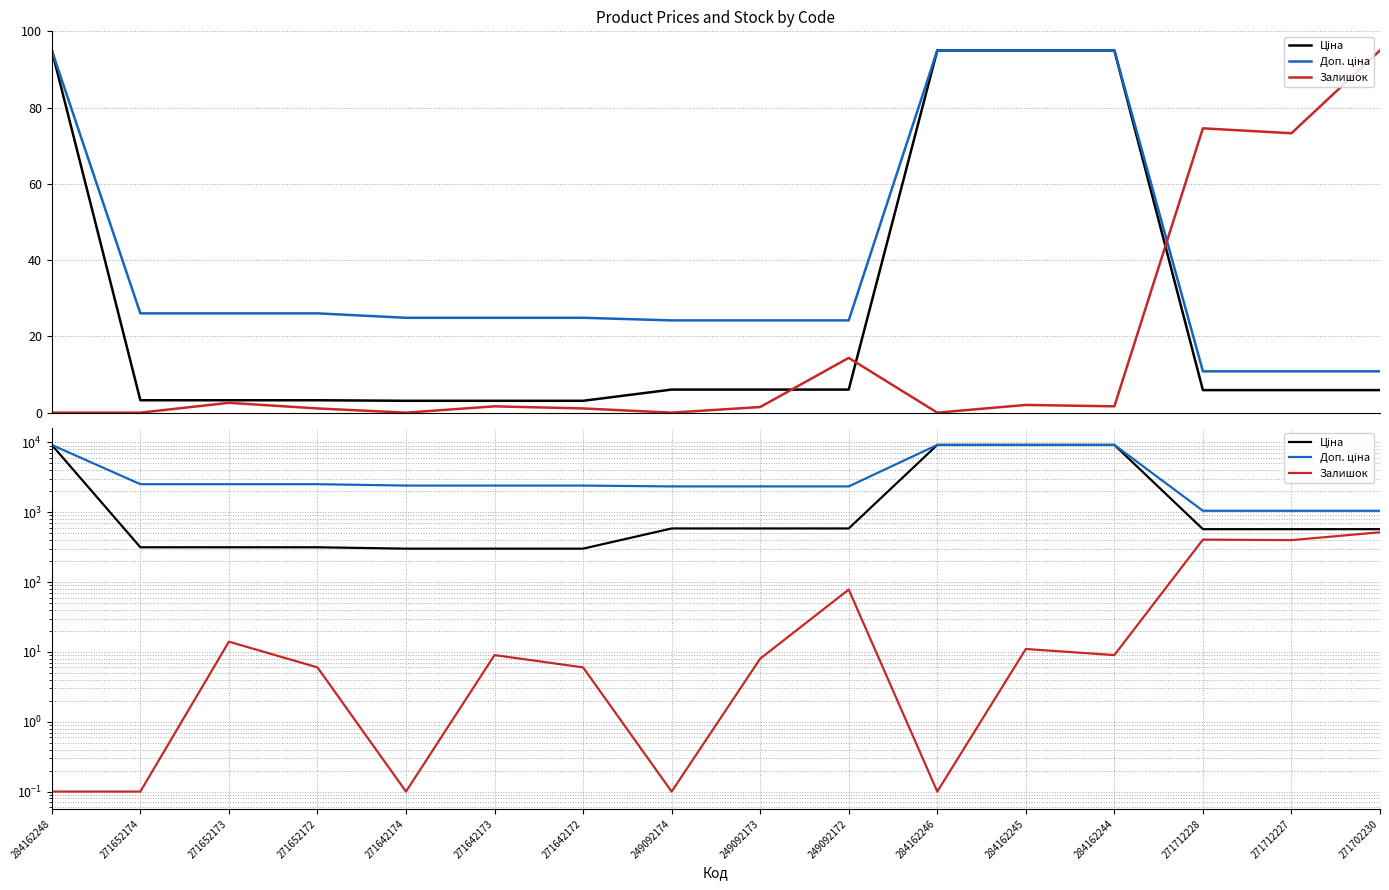

What is the spread (max minus min) of values at 249092174?

2339.6